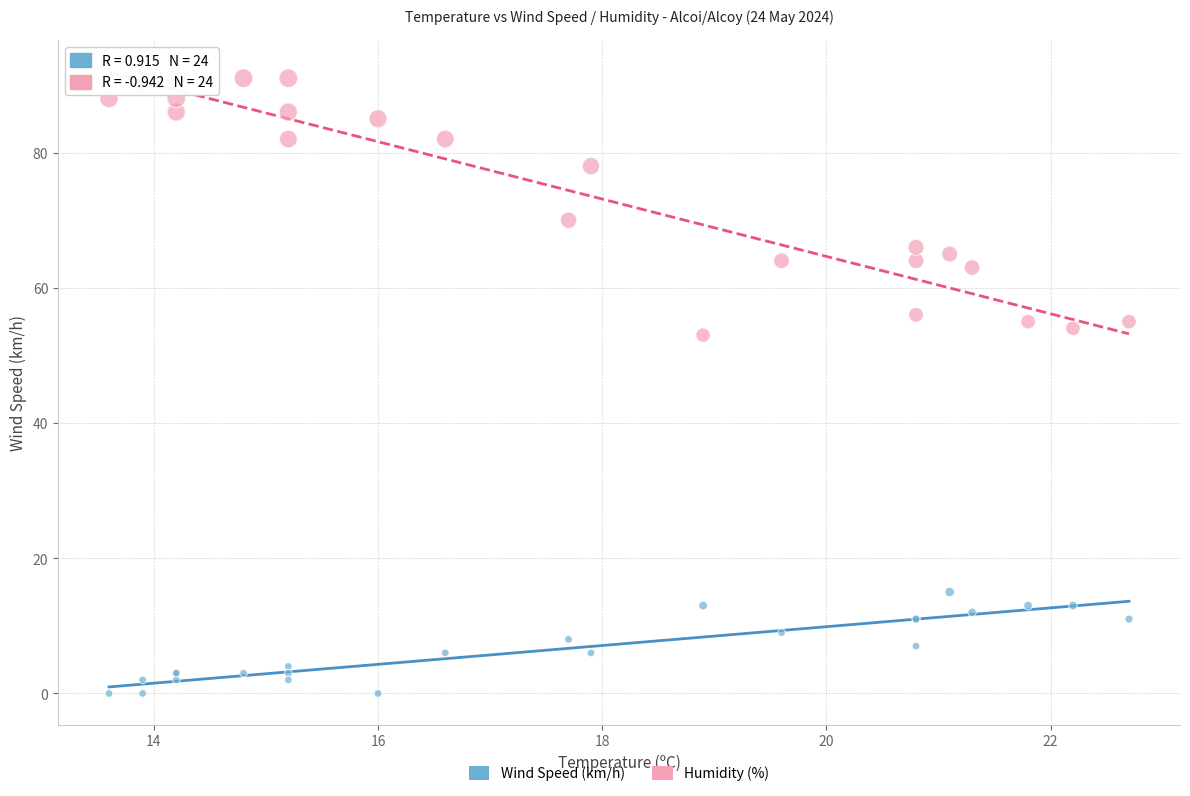

In the Humidity (%) series, what Y value is closest to 72?

70